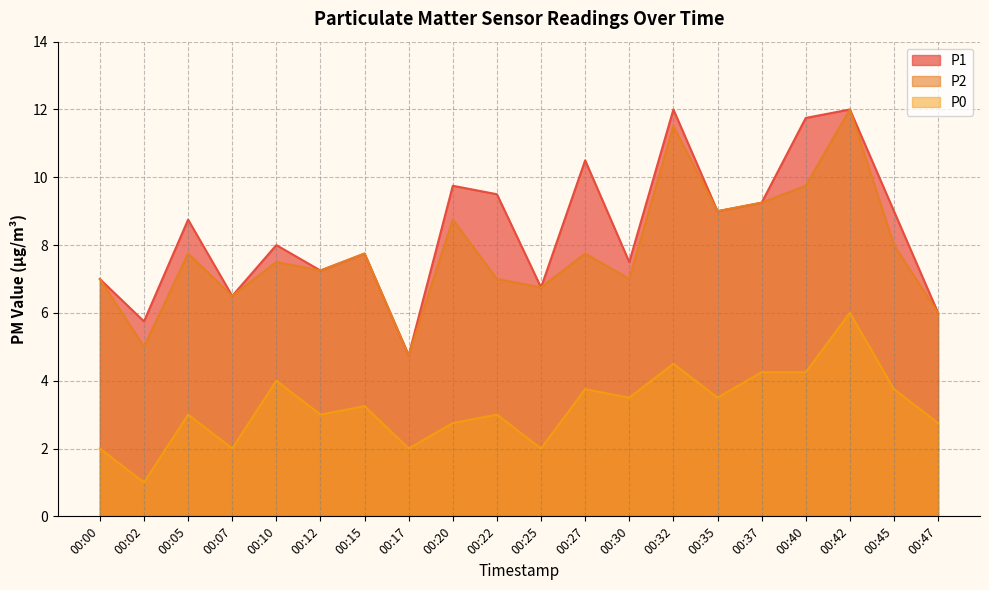

In P0, how many points are lower than both neighbors (excluding endpoints)?

7